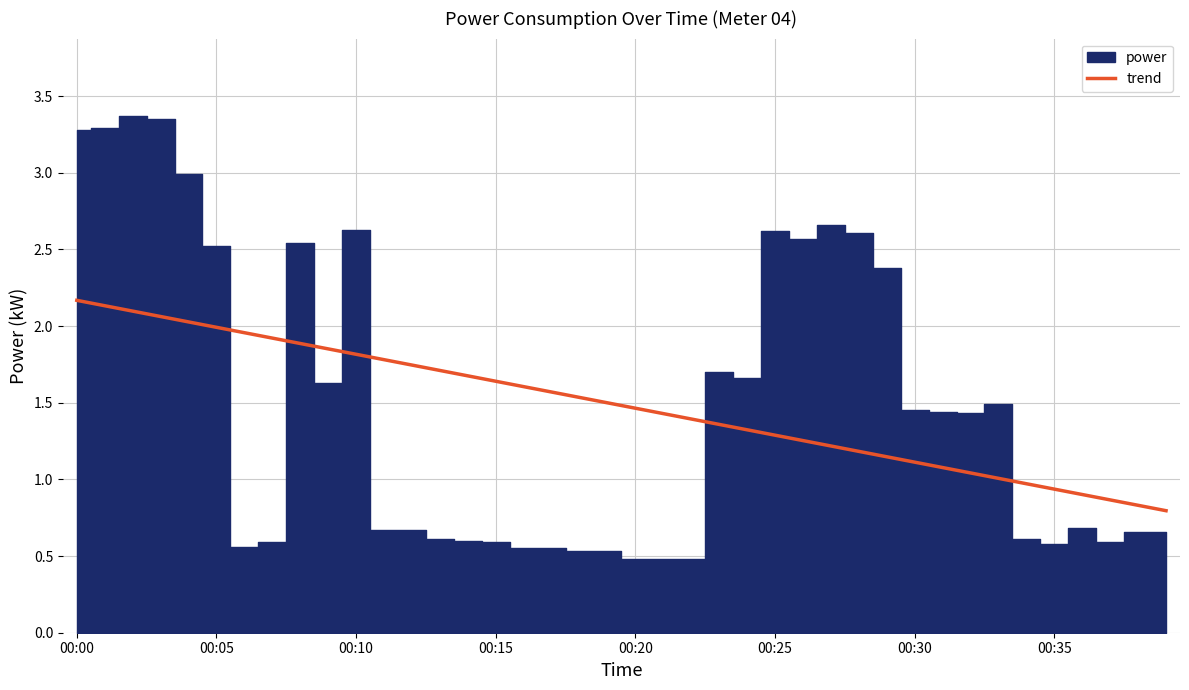

True or false: the data has more than 1 interior local peaks.

False